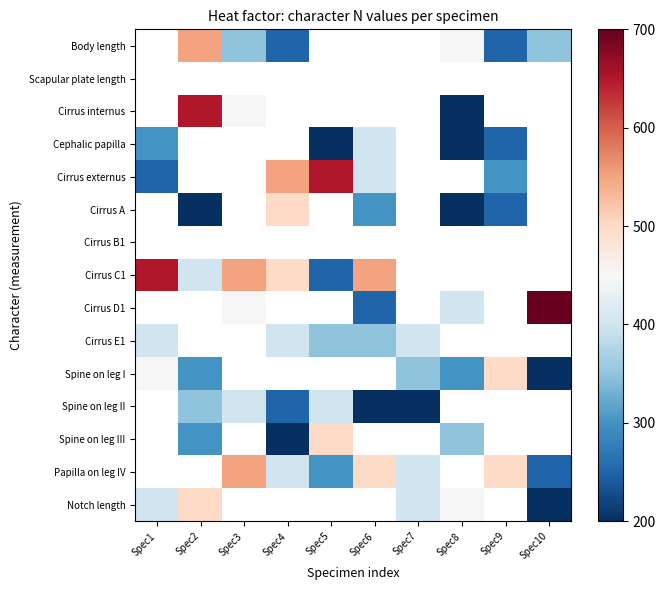

How many values in Spine on leg II are above zero?

6